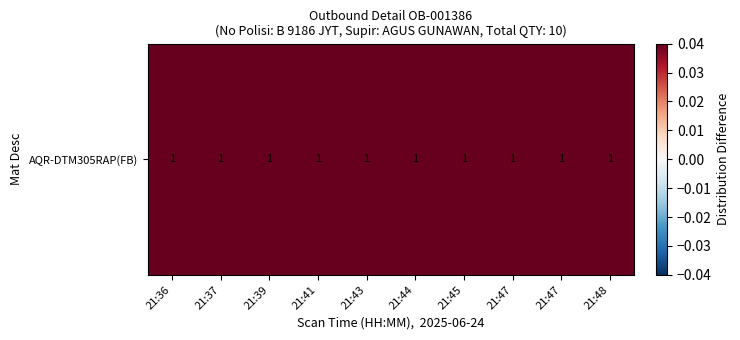

List the labels in order of value, smallest first.

21:47, 21:45, 21:43, 21:39, 21:44, 21:48, 21:41, 21:47, 21:37, 21:36